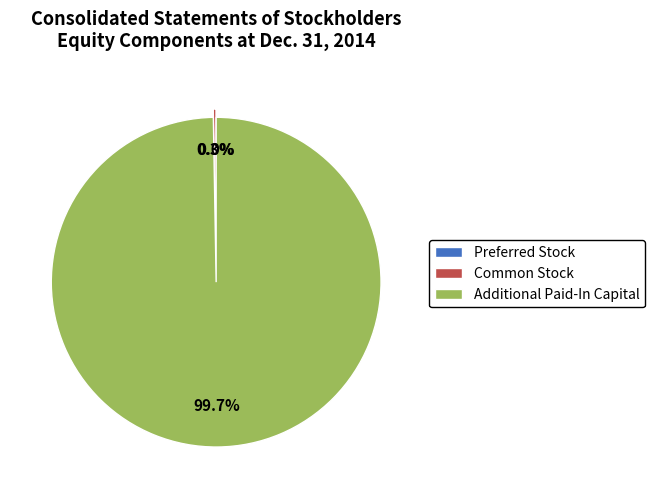

To the nearest percent, what is the difference between the largest and smallest slice percentages?

100%